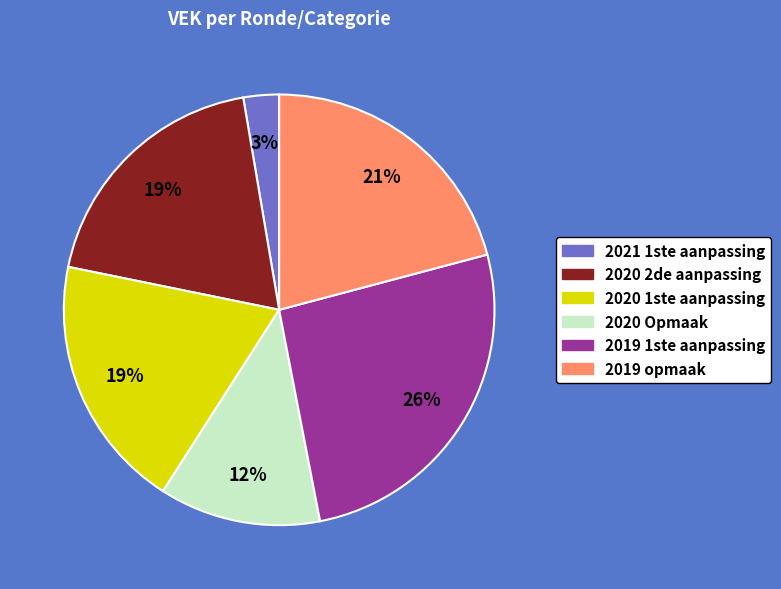

How many segments does this pie chart have?

6